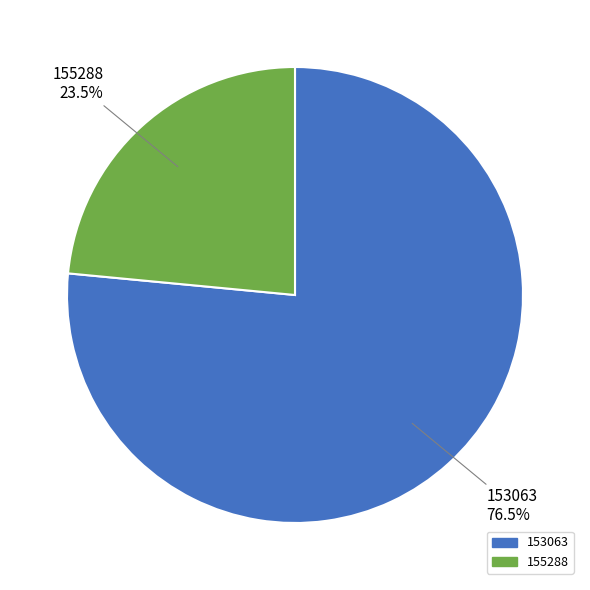

How many segments does this pie chart have?

2